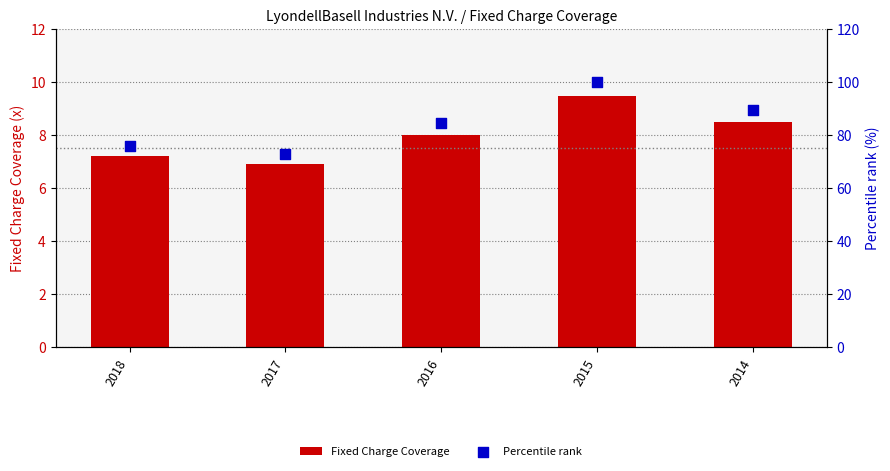

Is the value of Percentile rank at 2015 greater than the value of Fixed Charge Coverage at 2017?

Yes